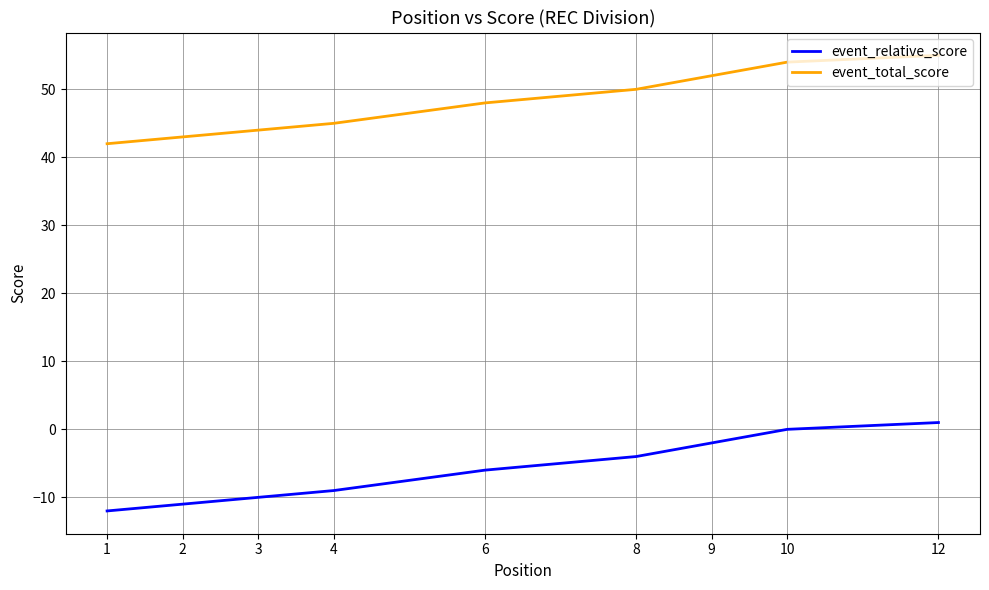

True or false: event_relative_score has more than 1 interior local peaks.

False